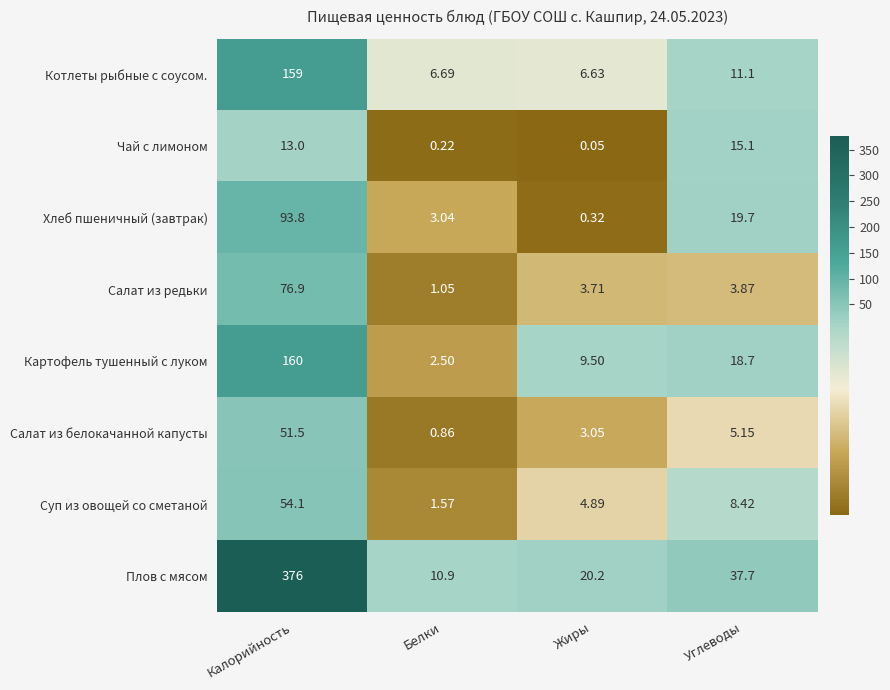

Rank the series by their maximum value, from lowest to highest.

Чай с лимоном, Салат из белокачанной капусты, Суп из овощей со сметаной, Салат из редьки, Хлеб пшеничный (завтрак), Котлеты рыбные с соусом., Картофель тушенный с луком, Плов с мясом